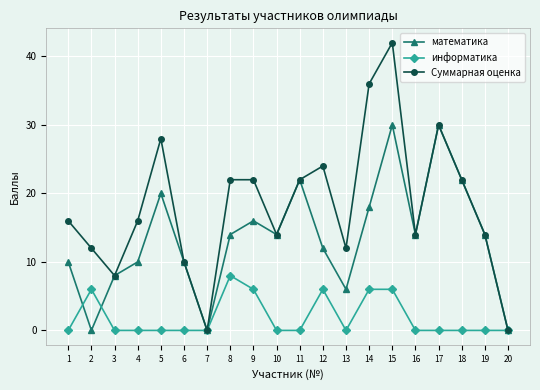

Read the информатика value at 2.

6